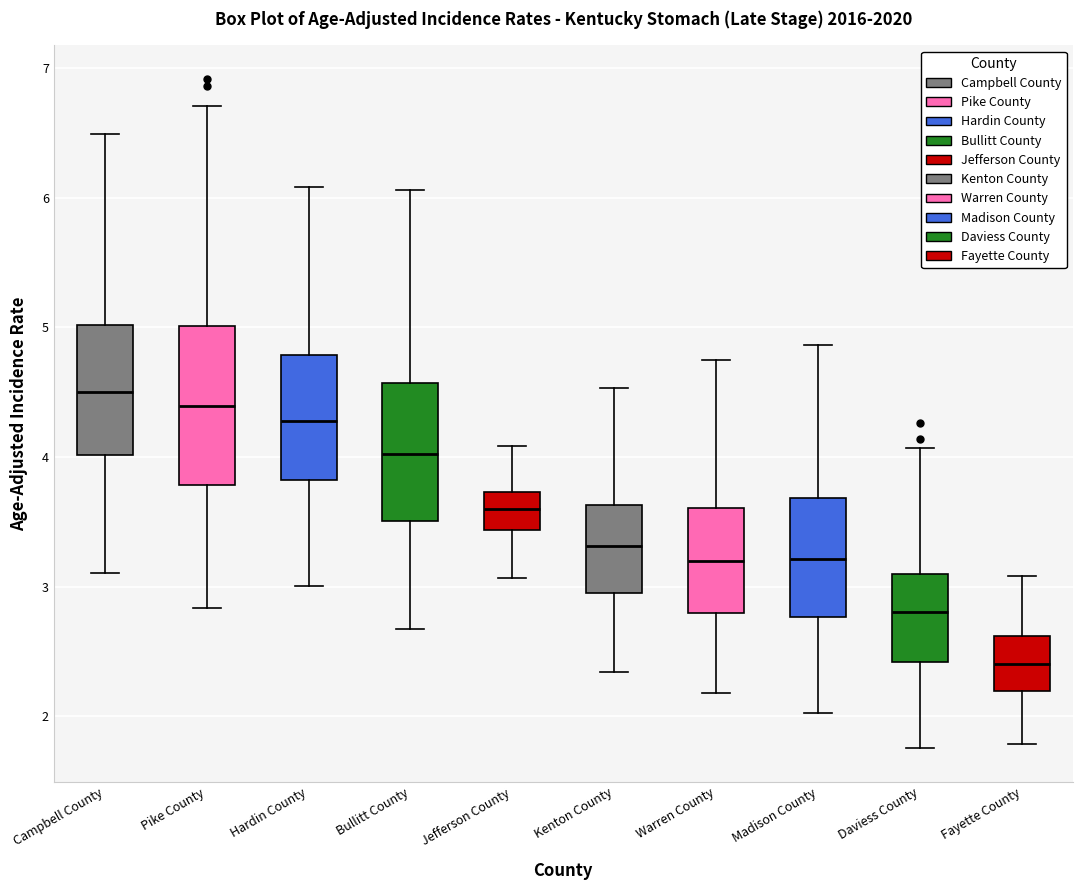

Reading left to right, read every box against the y-axis: the position of its median line, the range the box covers, and the ends of its whiskers. The values are not printed on the chart, so give them approximately, as read against the axis.

Campbell County: median 4.5, box 4.0 to 5.0, whiskers 3.1 to 6.5
Pike County: median 4.4, box 3.8 to 5.0, whiskers 2.8 to 6.7
Hardin County: median 4.3, box 3.8 to 4.8, whiskers 3.0 to 6.1
Bullitt County: median 4.0, box 3.5 to 4.6, whiskers 2.7 to 6.1
Jefferson County: median 3.6, box 3.4 to 3.7, whiskers 3.1 to 4.1
Kenton County: median 3.3, box 3.0 to 3.6, whiskers 2.3 to 4.5
Warren County: median 3.2, box 2.8 to 3.6, whiskers 2.2 to 4.7
Madison County: median 3.2, box 2.8 to 3.7, whiskers 2.0 to 4.9
Daviess County: median 2.8, box 2.4 to 3.1, whiskers 1.8 to 4.1
Fayette County: median 2.4, box 2.2 to 2.6, whiskers 1.8 to 3.1